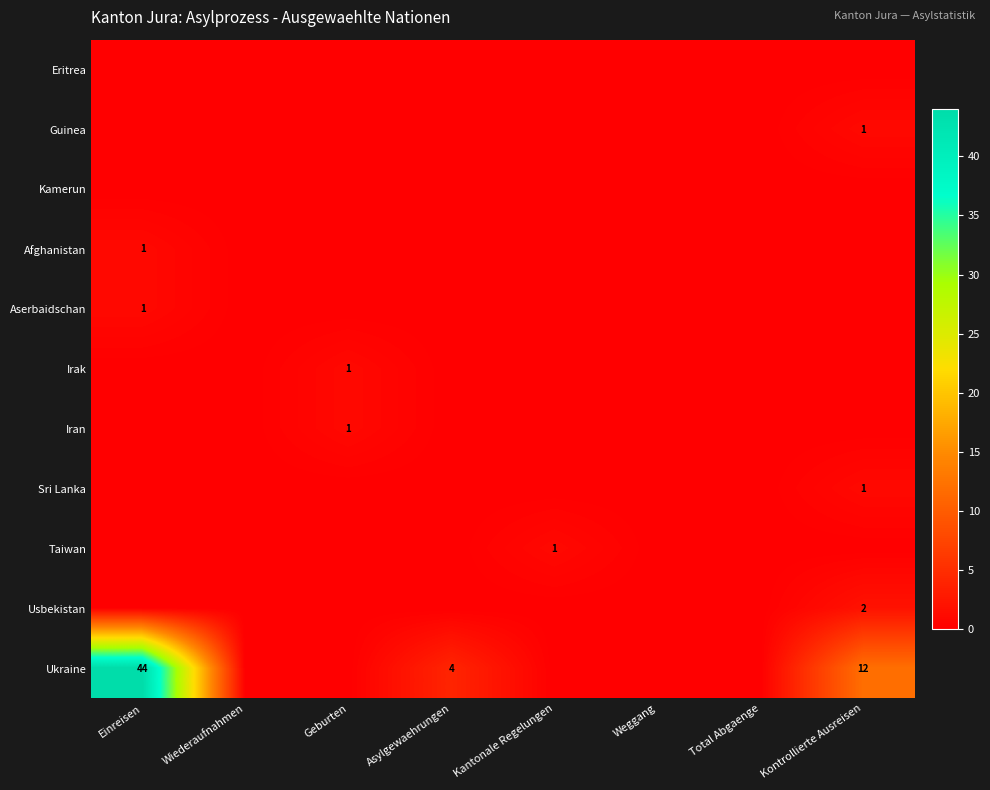

Between Asylgewaehrungen and Kantonale Regelungen, which series saw the biggest shift?

Ukraine